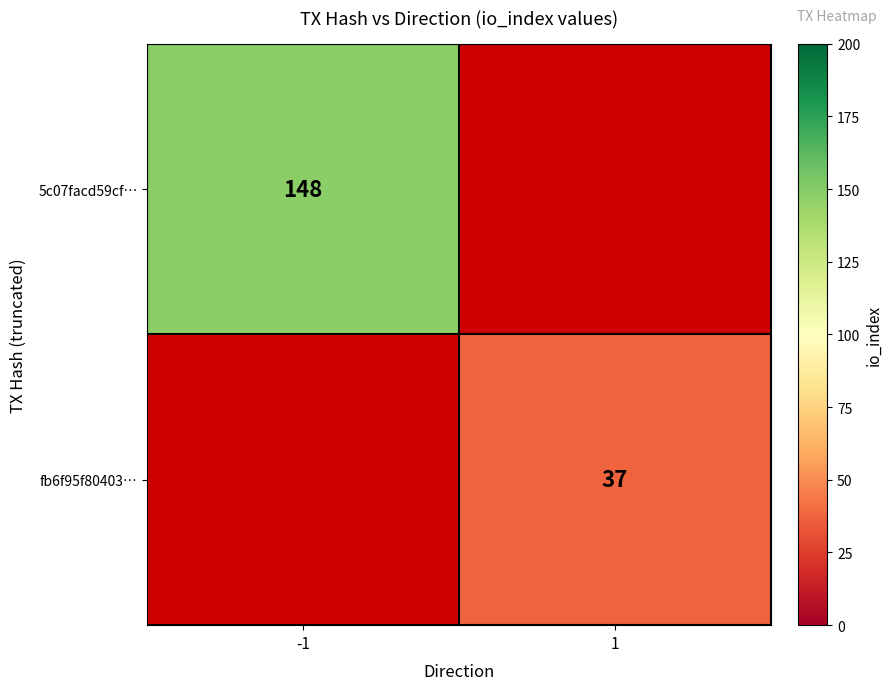

At how many categories does at least one series exceed 64?

1